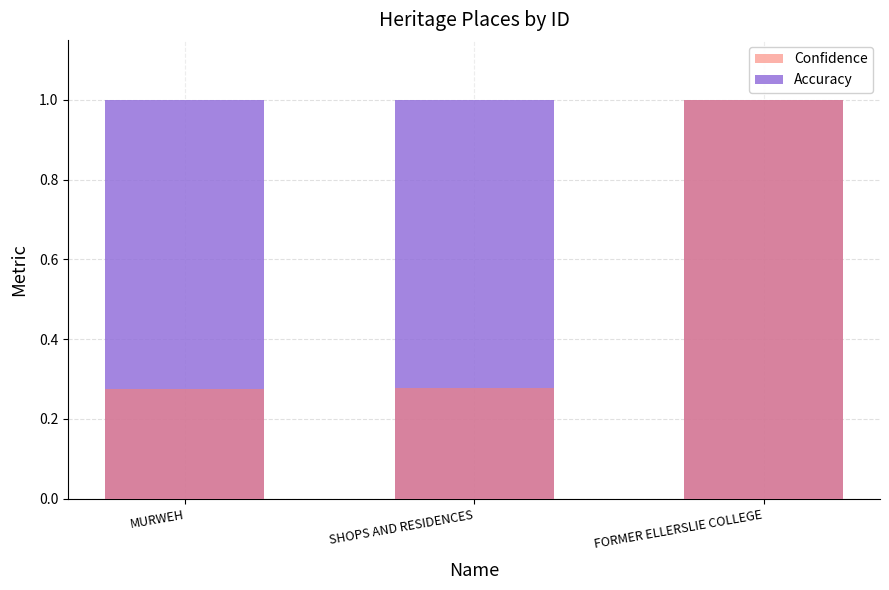

What value does the Confidence series have at MURWEH?

0.3